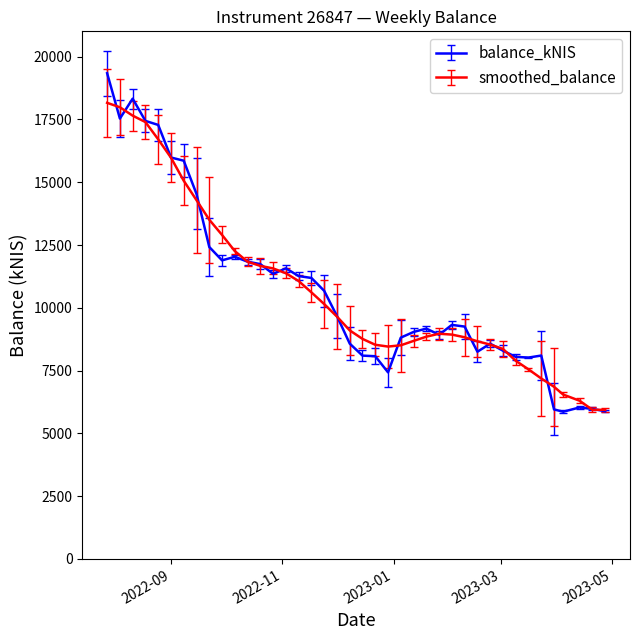

Which series has the largest range (max minus min)?

balance_kNIS